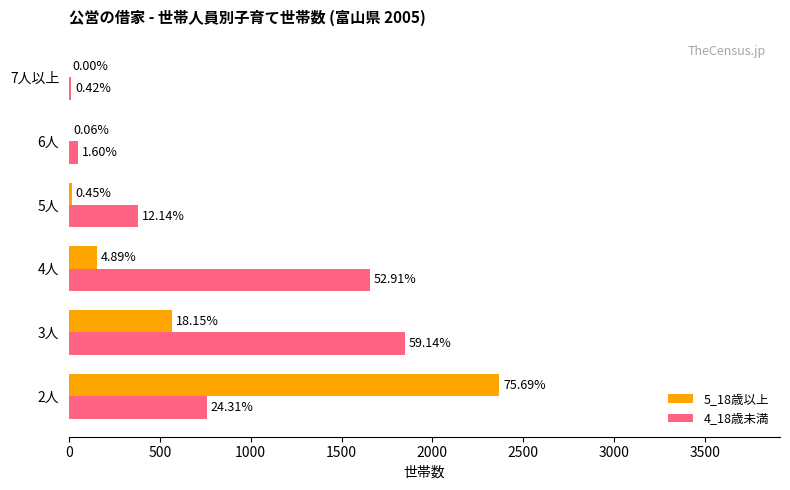

What is the sum of all 5_18歳以上 values?

3106